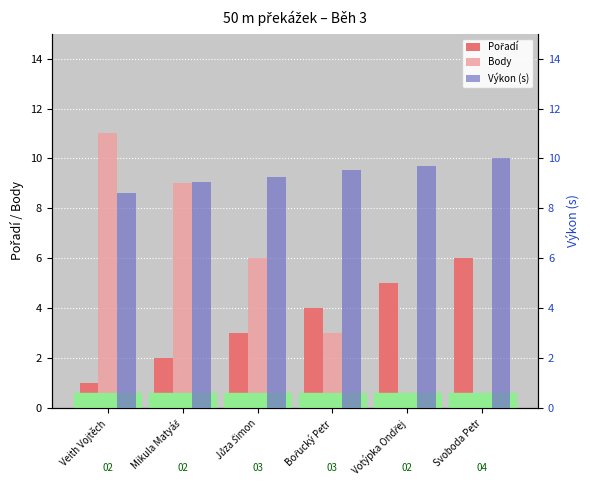

Are the bars horizontal?

No